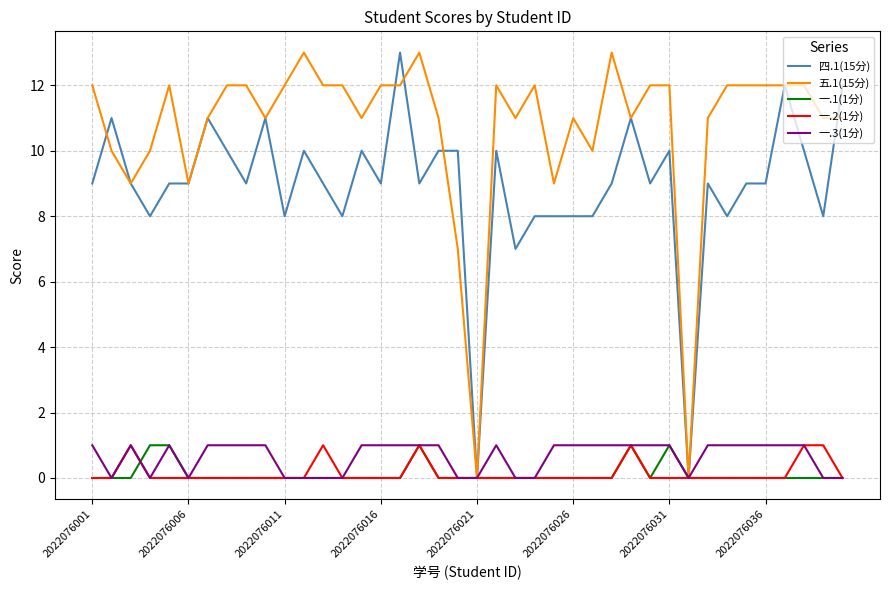

What is the maximum value shown in the chart?

13